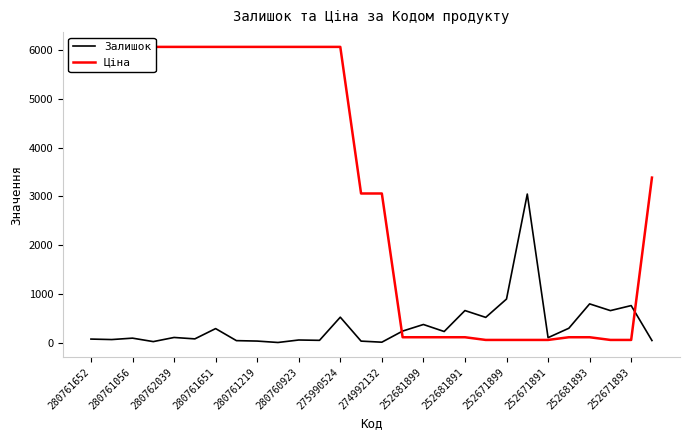

True or false: Залишок has a value of 215 at 252681893.

False